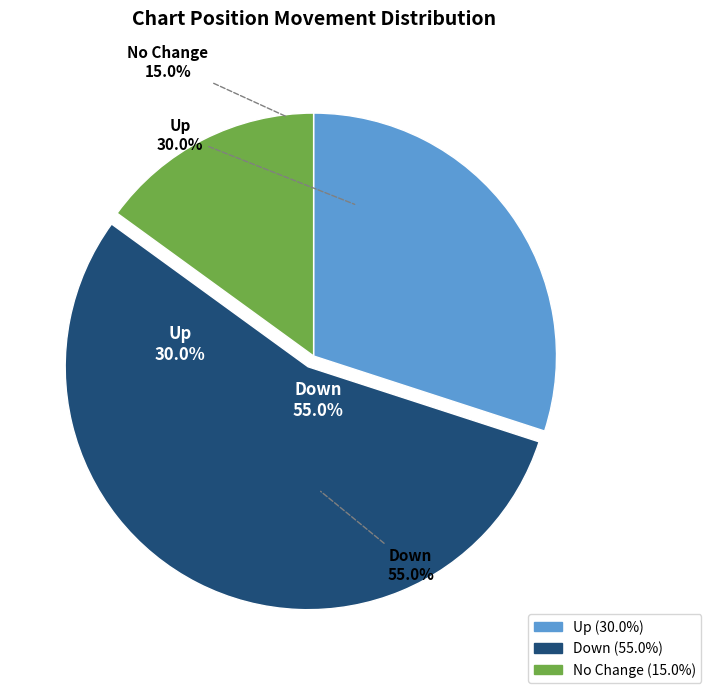

What percentage is the down slice, to the nearest percent?

55%